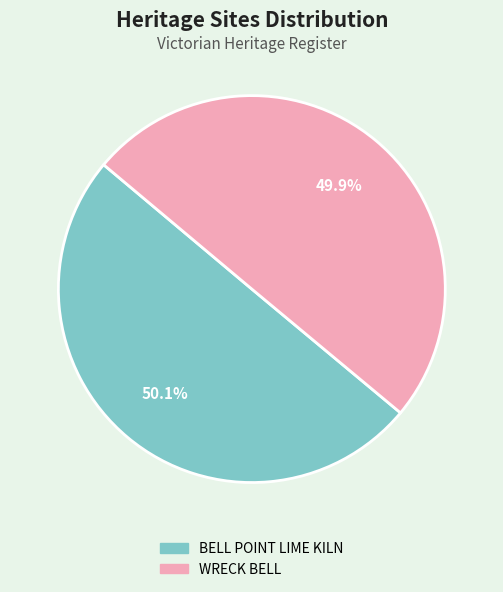

What portion of the pie excludes BELL POINT LIME KILN?

49.9%